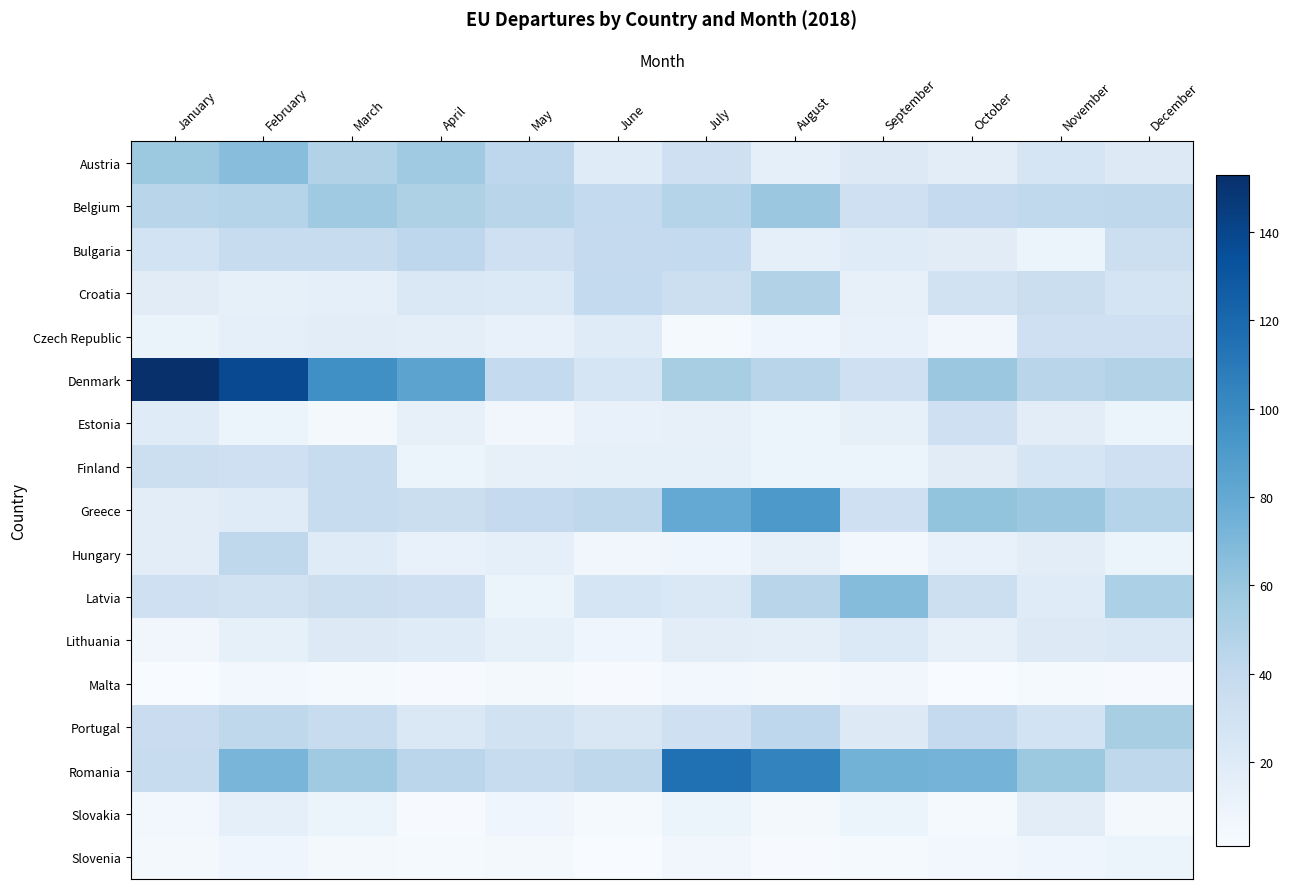

Reading left to right, transcribe all the data shown in this chart.

Austria: January=58	February=66	March=48	April=57	May=43	June=19	July=33	August=15	September=21	October=17	November=27	December=21
Belgium: January=45	February=47	March=57	April=50	May=45	June=40	July=47	August=59	September=33	October=39	November=41	December=42
Bulgaria: January=29	February=37	March=37	April=43	May=33	June=39	July=40	August=15	September=19	October=18	November=10	December=34
Croatia: January=18	February=14	March=15	April=23	May=22	June=40	July=34	August=48	September=13	October=30	November=35	December=28
Czech Republic: January=11	February=15	March=17	April=16	May=12	June=19	July=3	August=7	September=12	October=6	November=32	December=32
Denmark: January=153	February=138	March=97	April=84	May=40	June=26	July=53	August=45	September=32	October=59	November=45	December=48
Estonia: January=19	February=9	March=4	April=13	May=6	June=12	July=13	August=10	September=14	October=32	November=17	December=10
Finland: January=34	February=33	March=37	April=10	May=13	June=14	July=14	August=10	September=10	October=18	November=26	December=32
Greece: January=17	February=19	March=37	April=35	May=39	June=42	July=80	August=91	September=32	October=62	November=59	December=47
Hungary: January=17	February=42	March=19	April=12	May=15	June=6	July=8	August=13	September=5	October=12	November=17	December=10
Latvia: January=32	February=30	March=34	April=33	May=9	June=26	July=23	August=45	September=67	October=34	November=19	December=51
Lithuania: January=6	February=14	March=21	April=19	May=14	June=8	July=17	August=16	September=22	October=13	November=21	December=23
Malta: January=1	February=5	March=3	April=2	May=4	June=2	July=5	August=4	September=6	October=1	November=3	December=2
Portugal: January=36	February=42	March=37	April=23	May=30	June=24	July=33	August=43	September=20	October=39	November=29	December=53
Romania: January=37	February=72	March=57	April=44	May=37	June=42	July=115	August=104	September=74	October=73	November=58	December=42
Slovakia: January=5	February=15	March=10	April=2	May=8	June=3	July=10	August=4	September=9	October=3	November=17	December=4
Slovenia: January=4	February=8	March=4	April=3	May=4	June=1	July=6	August=2	September=3	October=5	November=7	December=10